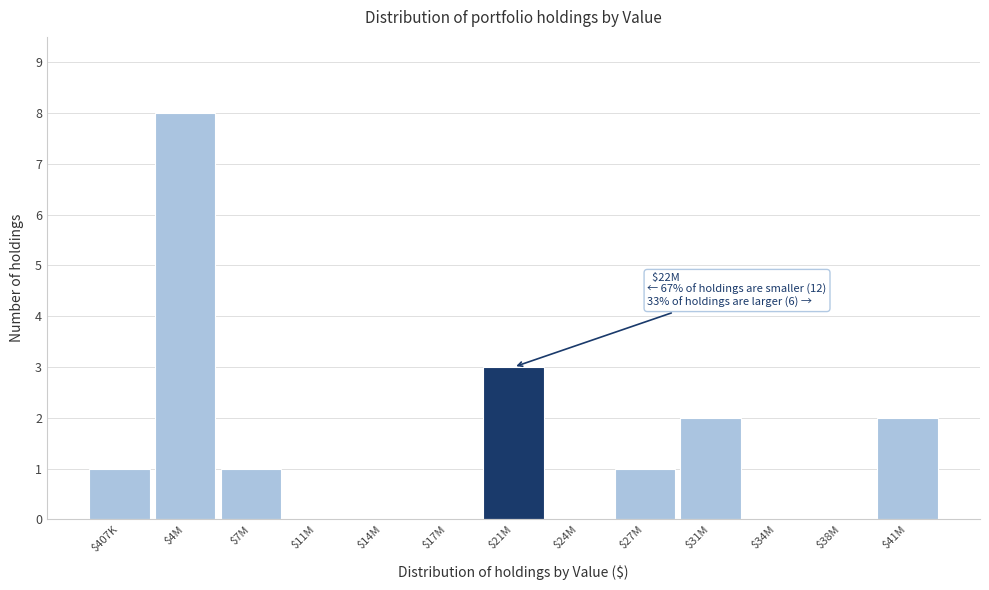

Which label corresponds to the largest value in the chart?

$4M